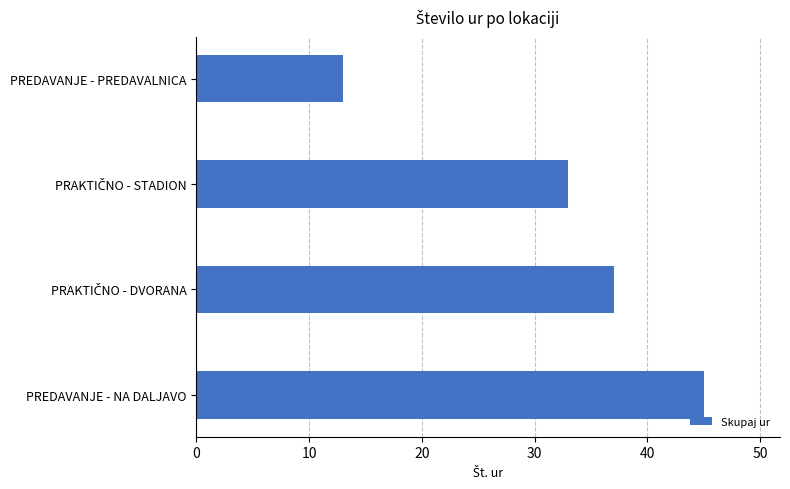

The value at PREDAVANJE - PREDAVALNICA is 4. True or false?

False